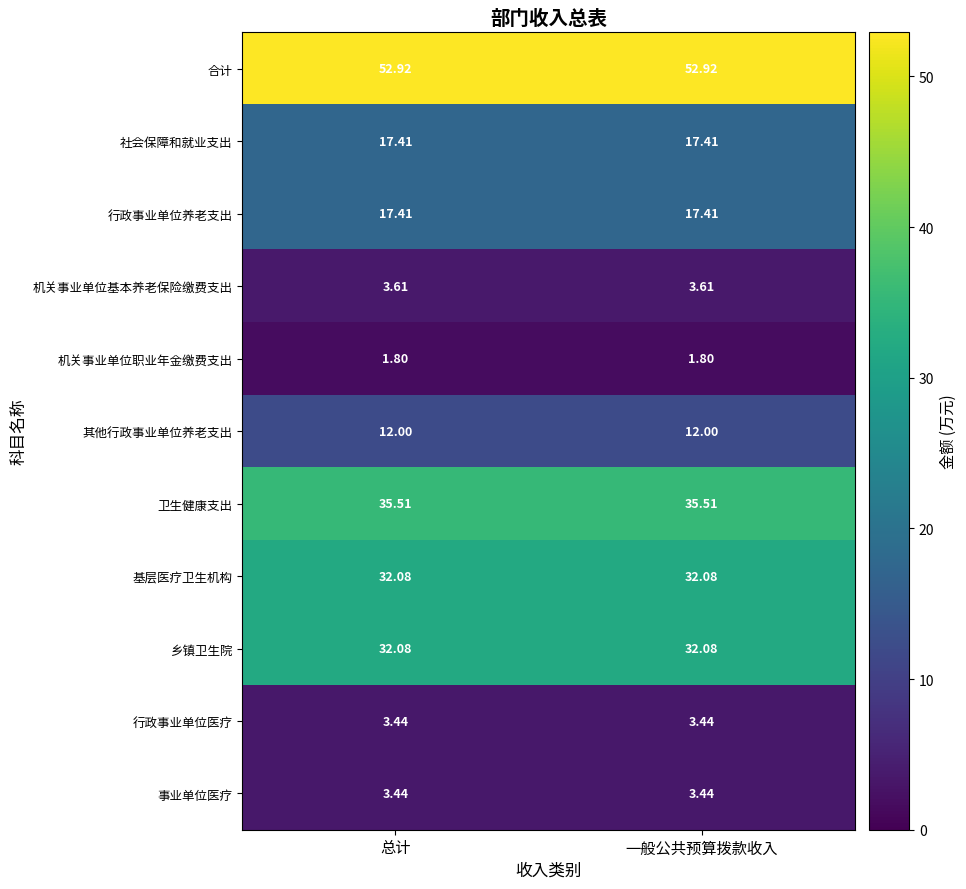

At how many categories does at least one series exceed 26?

2